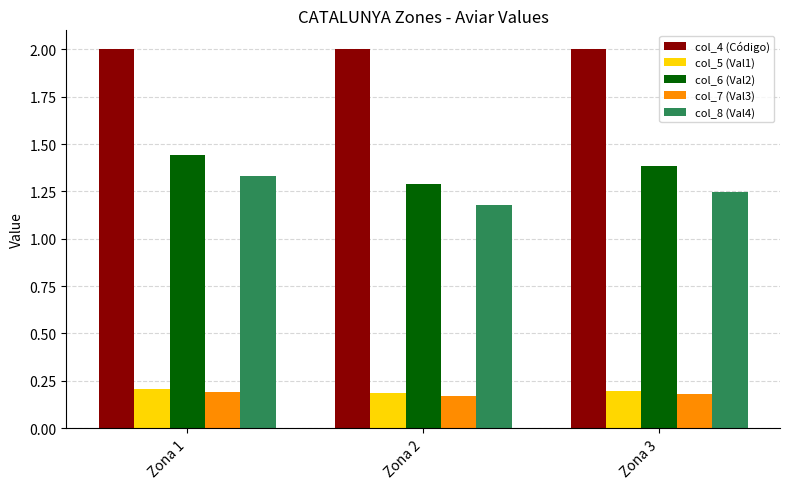

At how many categories does at least one series exceed 1?

3